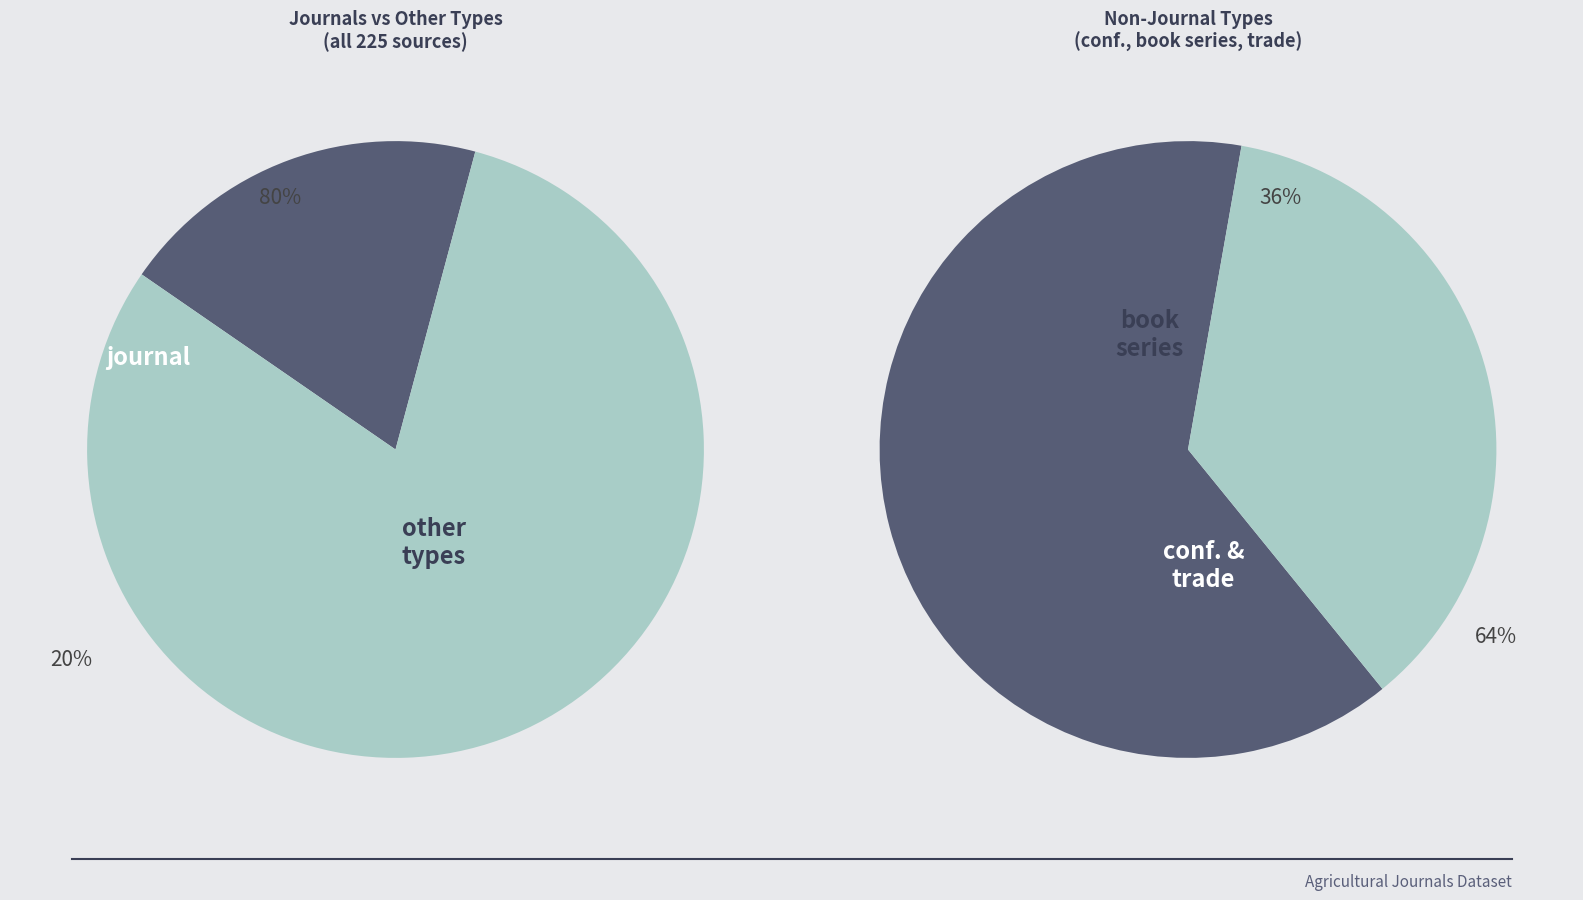

The book series slice represents 1% of the pie. True or false?

False